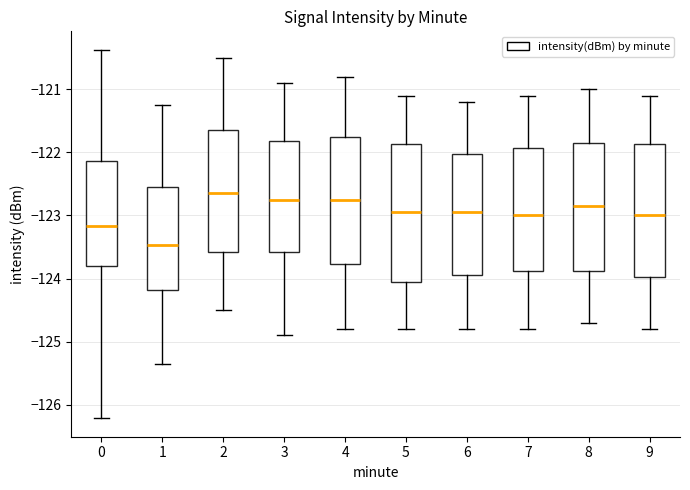

Reading left to right, transcribe this box plot: for each box, give where its median line is, the range the box spans, and where its two whiskers end, as read against the y-axis. The values are not printed on the chart, so give them approximately, as read against the axis.

0: median -123.2, box -123.8 to -122.1, whiskers -126.2 to -120.4
1: median -123.5, box -124.2 to -122.5, whiskers -125.4 to -121.2
2: median -122.6, box -123.6 to -121.6, whiskers -124.5 to -120.5
3: median -122.7, box -123.6 to -121.8, whiskers -124.9 to -120.9
4: median -122.7, box -123.8 to -121.7, whiskers -124.8 to -120.8
5: median -122.9, box -124.0 to -121.9, whiskers -124.8 to -121.1
6: median -122.9, box -123.9 to -122.0, whiskers -124.8 to -121.2
7: median -123.0, box -123.9 to -121.9, whiskers -124.8 to -121.1
8: median -122.8, box -123.9 to -121.8, whiskers -124.7 to -121.0
9: median -123.0, box -124.0 to -121.9, whiskers -124.8 to -121.1